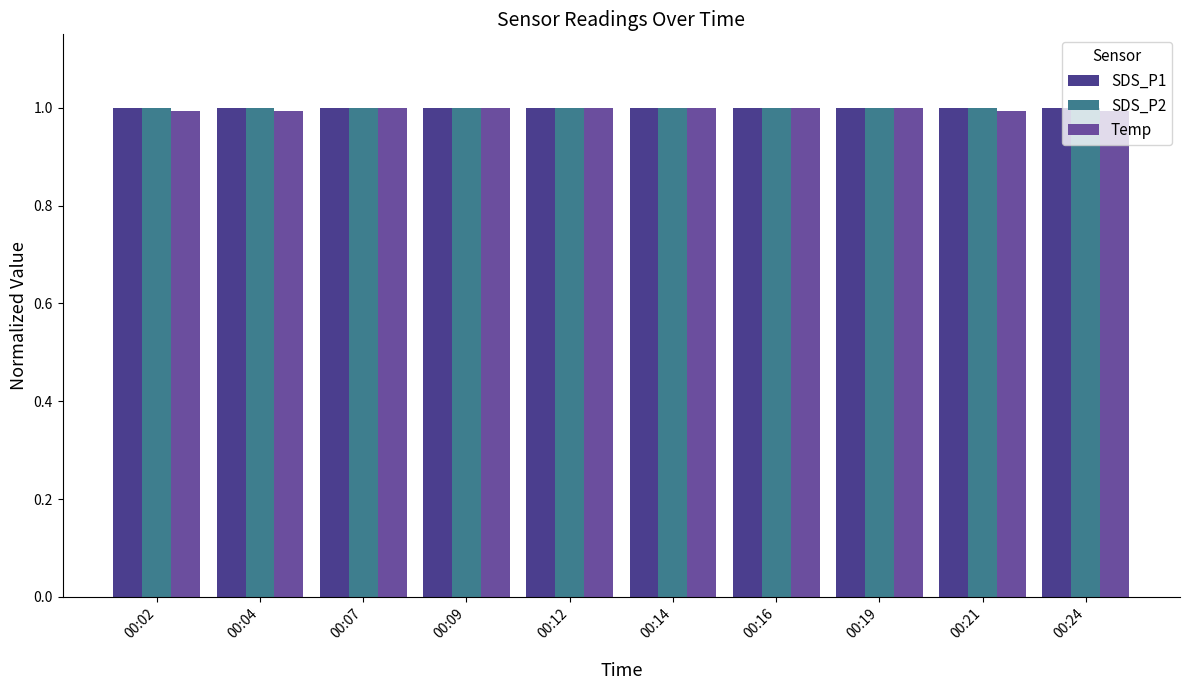

Is it true that Temp equals 1.5 at 00:04?

False